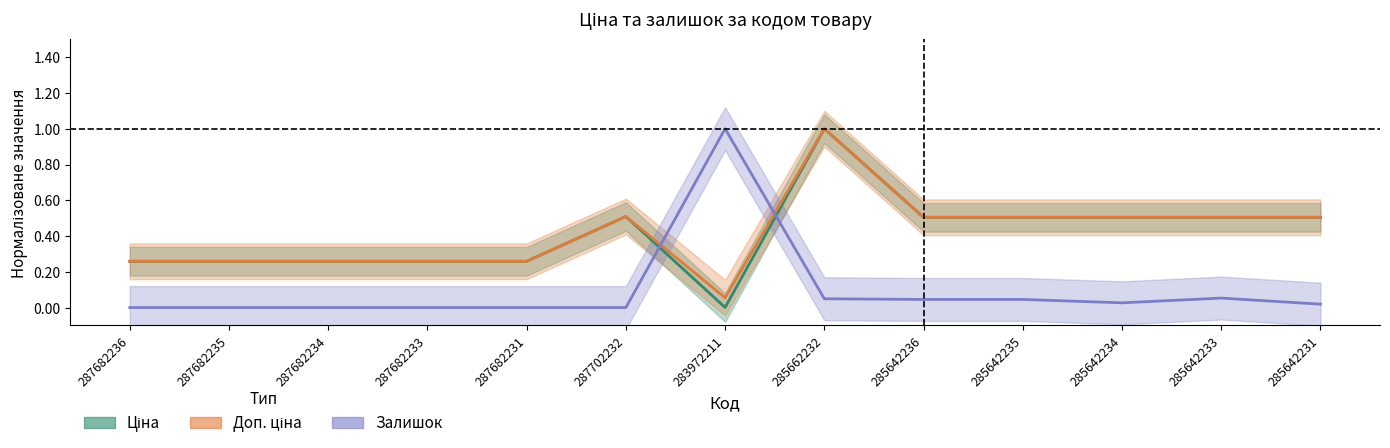

What is the value of the Доп. ціна point at the 4th from the left?

0.3